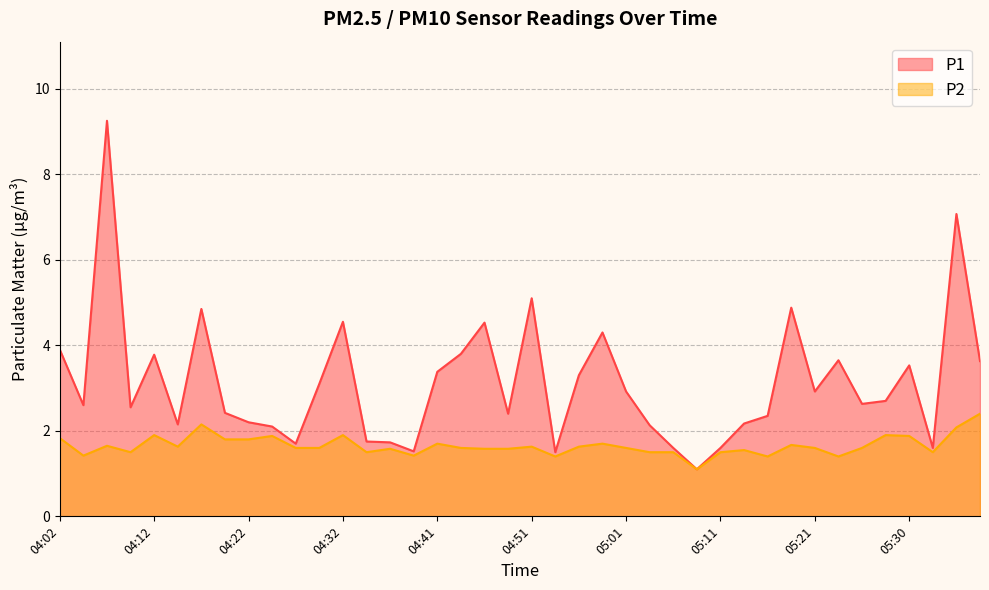

Reading left to right, extract all data points from this chart.

P1: 04:02=3.9	04:05=2.6	04:07=9.2	04:10=2.5	04:12=3.8	04:14=2.1	04:17=4.8	04:19=2.4	04:22=2.2	04:24=2.1	04:27=1.7	04:29=3.1	04:32=4.5	04:34=1.8	04:37=1.7	04:39=1.5	04:41=3.4	04:44=3.8	04:46=4.5	04:49=2.4	04:51=5.1	04:54=1.5	04:56=3.3	04:59=4.3	05:01=2.9	05:04=2.1	05:06=1.6	05:08=1.1	05:11=1.6	05:13=2.2	05:16=2.4	05:18=4.9	05:21=2.9	05:23=3.6	05:26=2.6	05:28=2.7	05:30=3.5	05:33=1.6	05:35=7.1	05:38=3.6
P2: 04:02=1.8	04:05=1.4	04:07=1.6	04:10=1.5	04:12=1.9	04:14=1.6	04:17=2.1	04:19=1.8	04:22=1.8	04:24=1.9	04:27=1.6	04:29=1.6	04:32=1.9	04:34=1.5	04:37=1.6	04:39=1.4	04:41=1.7	04:44=1.6	04:46=1.6	04:49=1.6	04:51=1.6	04:54=1.4	04:56=1.6	04:59=1.7	05:01=1.6	05:04=1.5	05:06=1.5	05:08=1.1	05:11=1.5	05:13=1.6	05:16=1.4	05:18=1.7	05:21=1.6	05:23=1.4	05:26=1.6	05:28=1.9	05:30=1.9	05:33=1.5	05:35=2.1	05:38=2.4